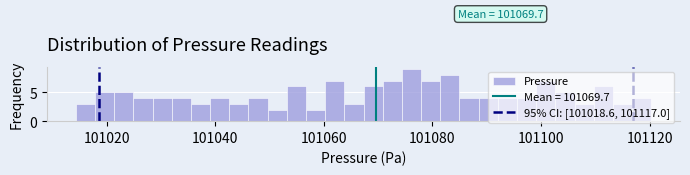

Around what value on the x-axis is the tallest bar? Give the approximate position of its centre, as read against the axis.

101076